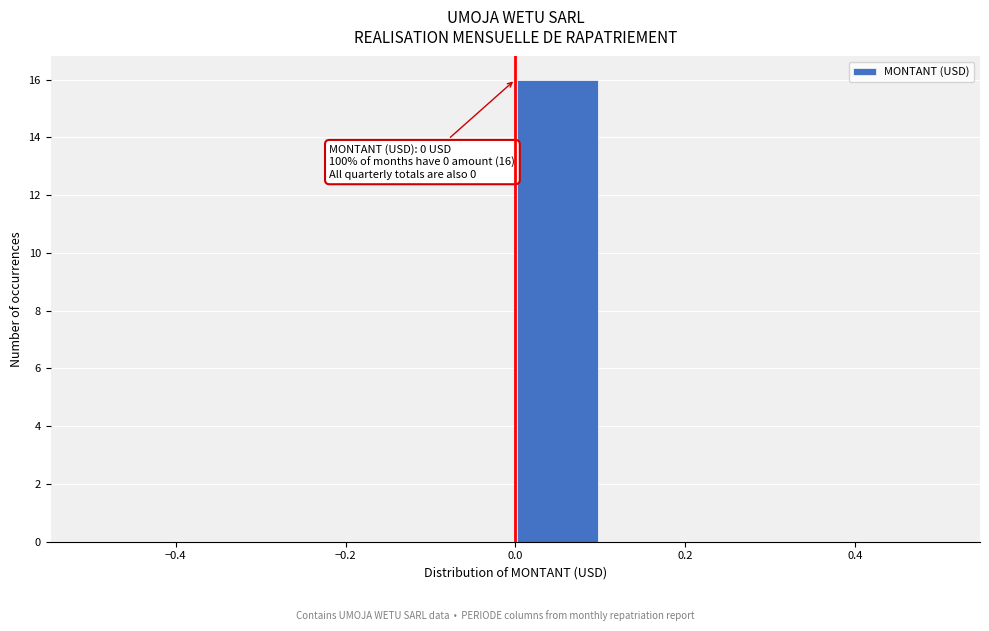

Which range on the x-axis has the tallest bar?

0.0 to 0.1